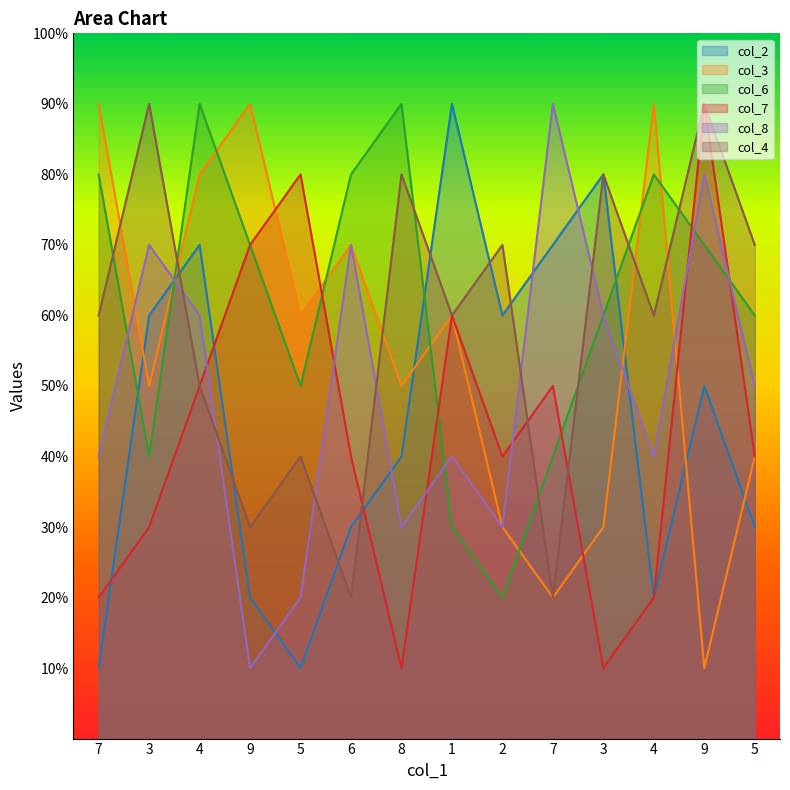

True or false: col_2 has more than 2 interior local peaks.

True